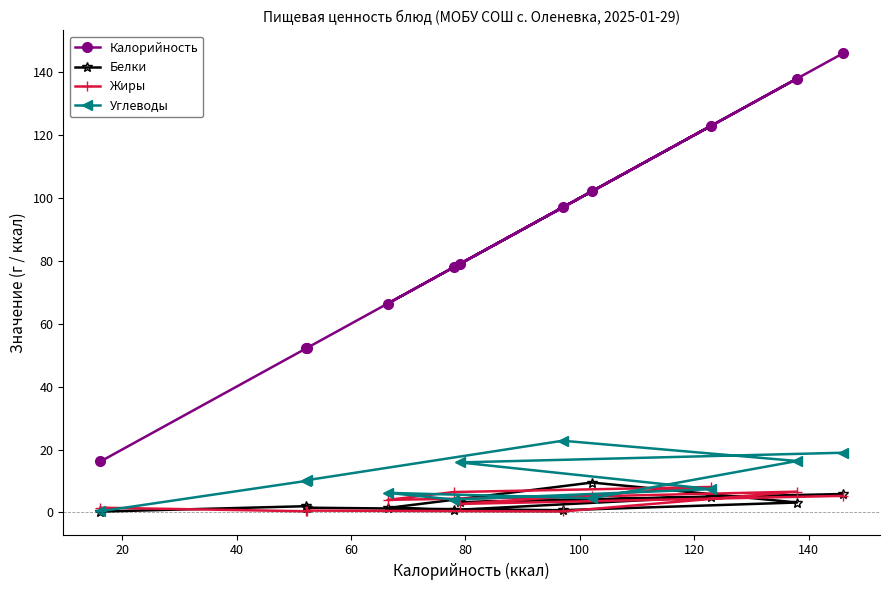

Count the number of categories in the chart.

11